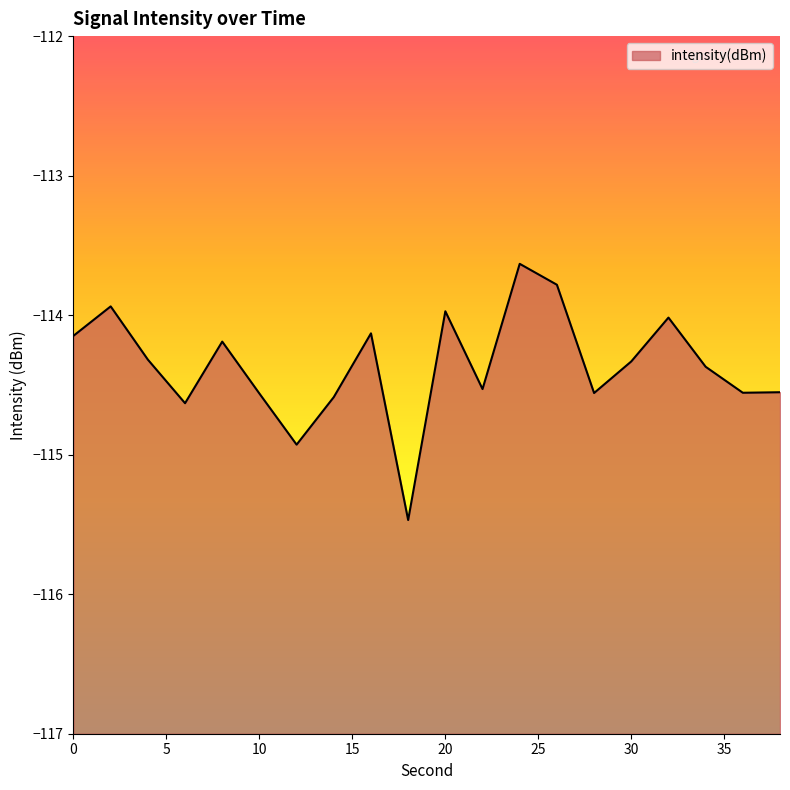

How many points are higher than both their immediate neighbors (excluding endpoints)?

6